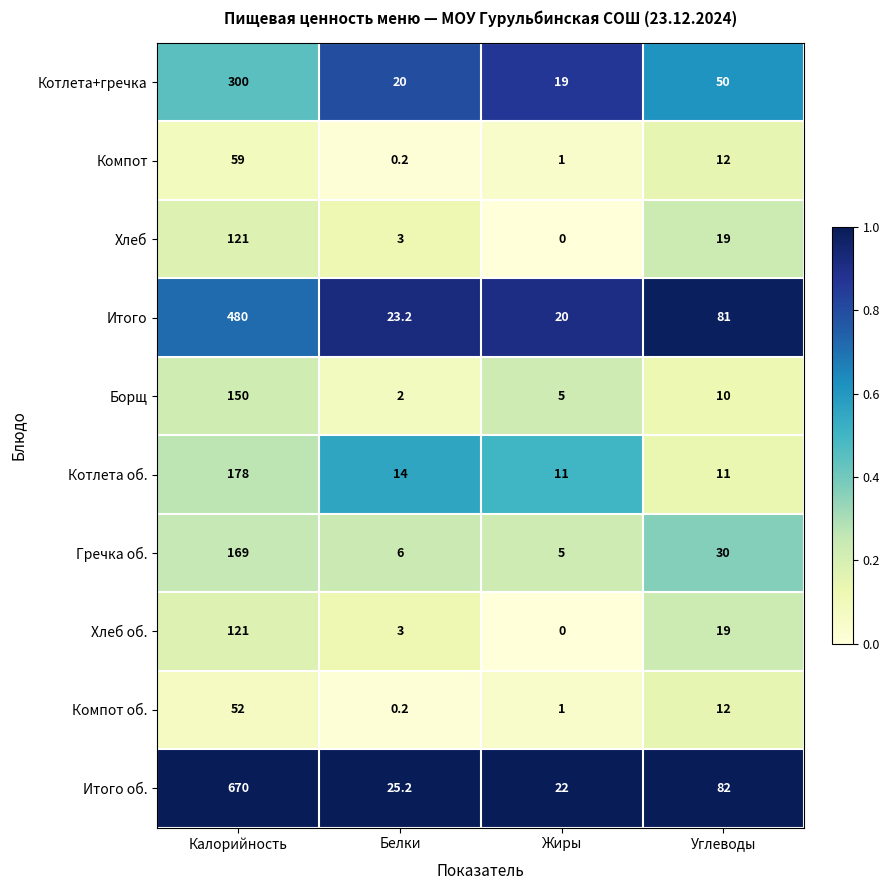

At which category does the chart reach its minimum across all series?

Жиры